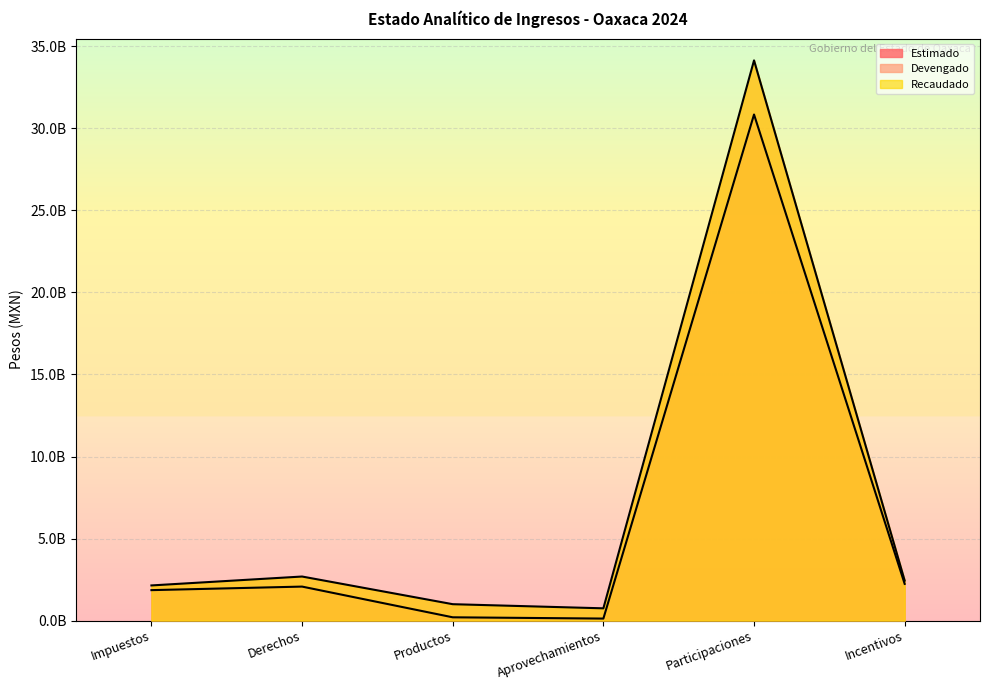

Reading right to left, list all the values displayed in this chart.

Estimado: 2237249501.0	30848064893.0	121756555.0	199107500.0	2071200829.0	1855074337.0
Modificado: 2434968689.0	34147926483.0	746384332.3	998289282.8	2684562619.8	2141687266.0